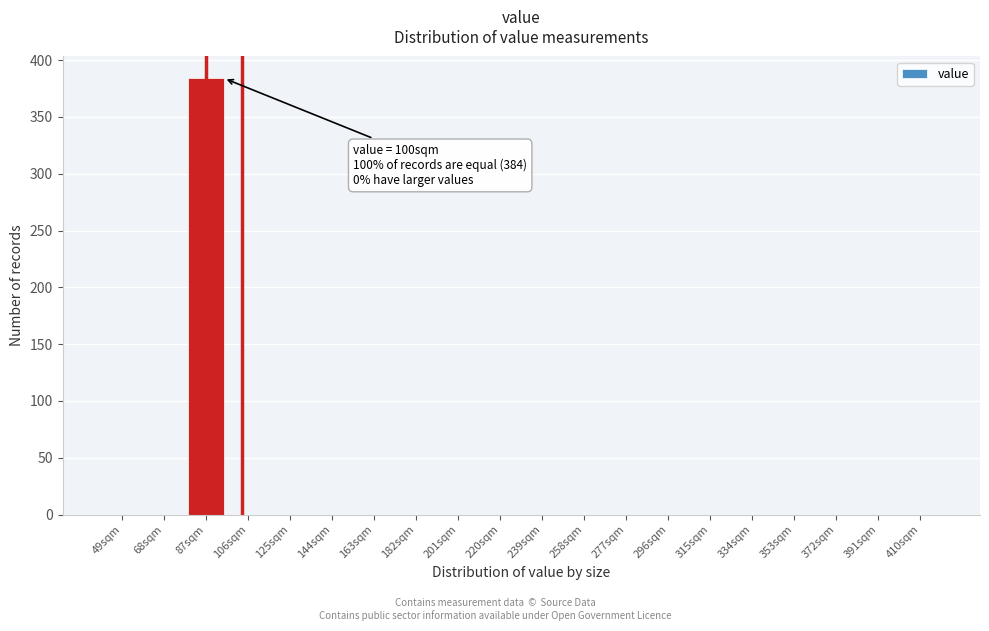

Reading right to left, list all the values displayed in this chart.

410sqm=0	391sqm=0	372sqm=0	353sqm=0	334sqm=0	315sqm=0	296sqm=0	277sqm=0	258sqm=0	239sqm=0	220sqm=0	201sqm=0	182sqm=0	163sqm=0	144sqm=0	125sqm=0	106sqm=0	87sqm=384	68sqm=0	49sqm=0